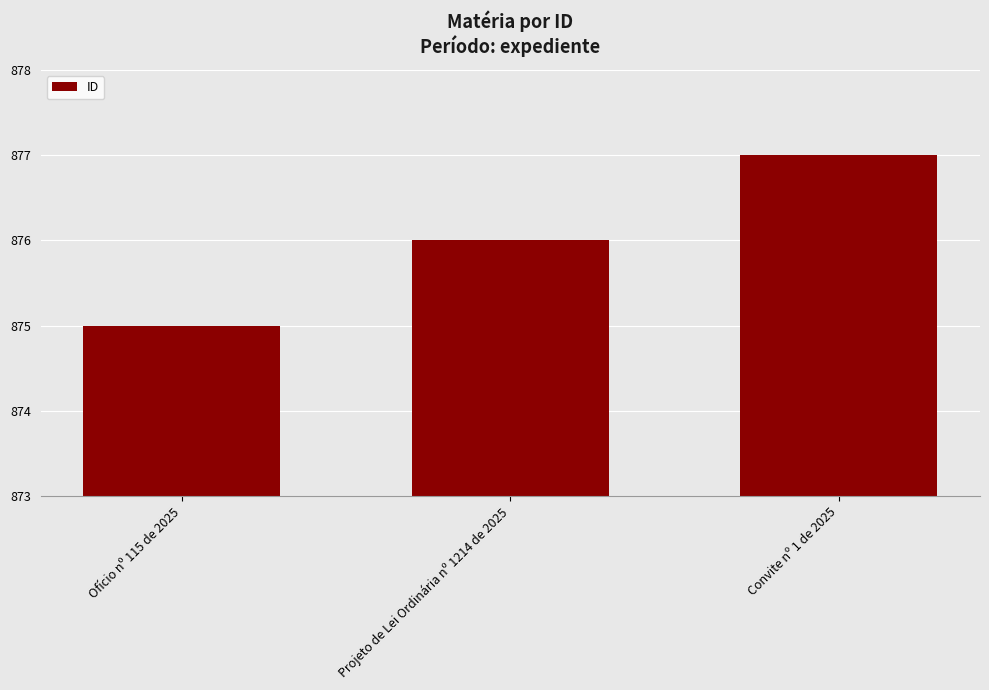

Reading right to left, extract all data points from this chart.

Convite nº 1 de 2025=877	Projeto de Lei Ordinária nº 1214 de 2025=876	Ofício nº 115 de 2025=875